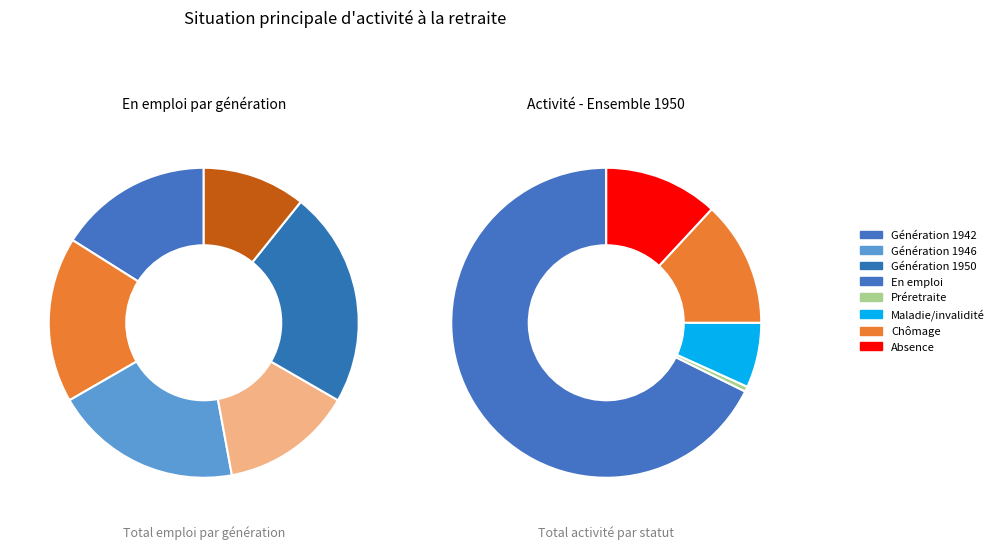

Does any single category account for the majority?

No